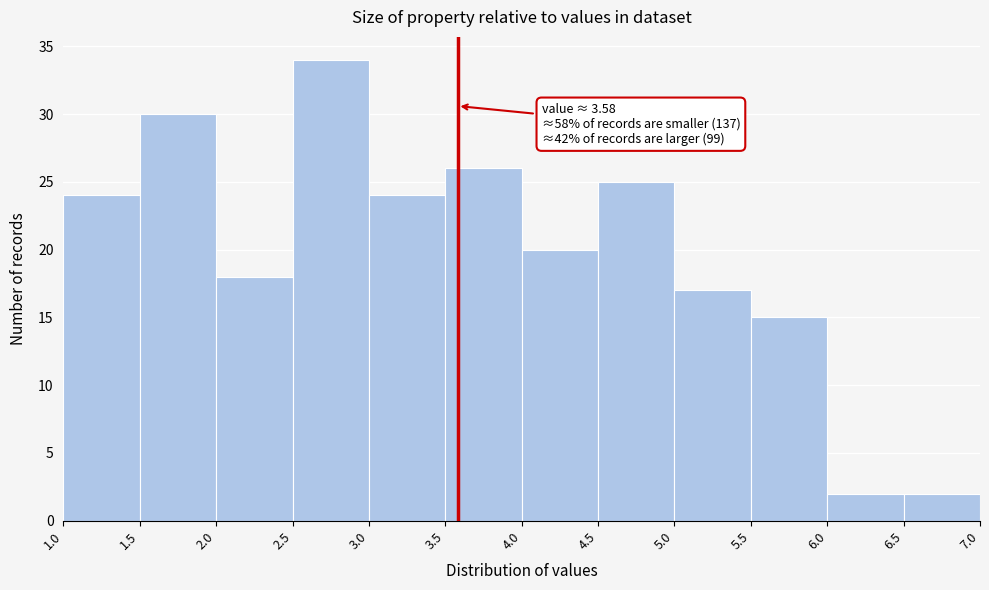

Which range on the x-axis has the tallest bar?

2.5 to 3.0